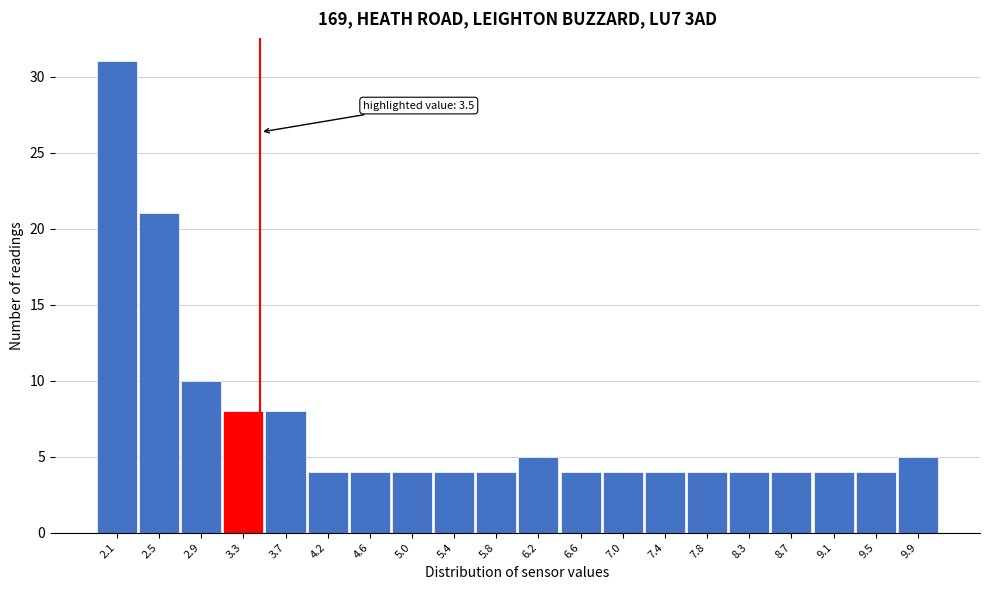

Which range on the x-axis has the tallest bar?

1.90 to 2.31